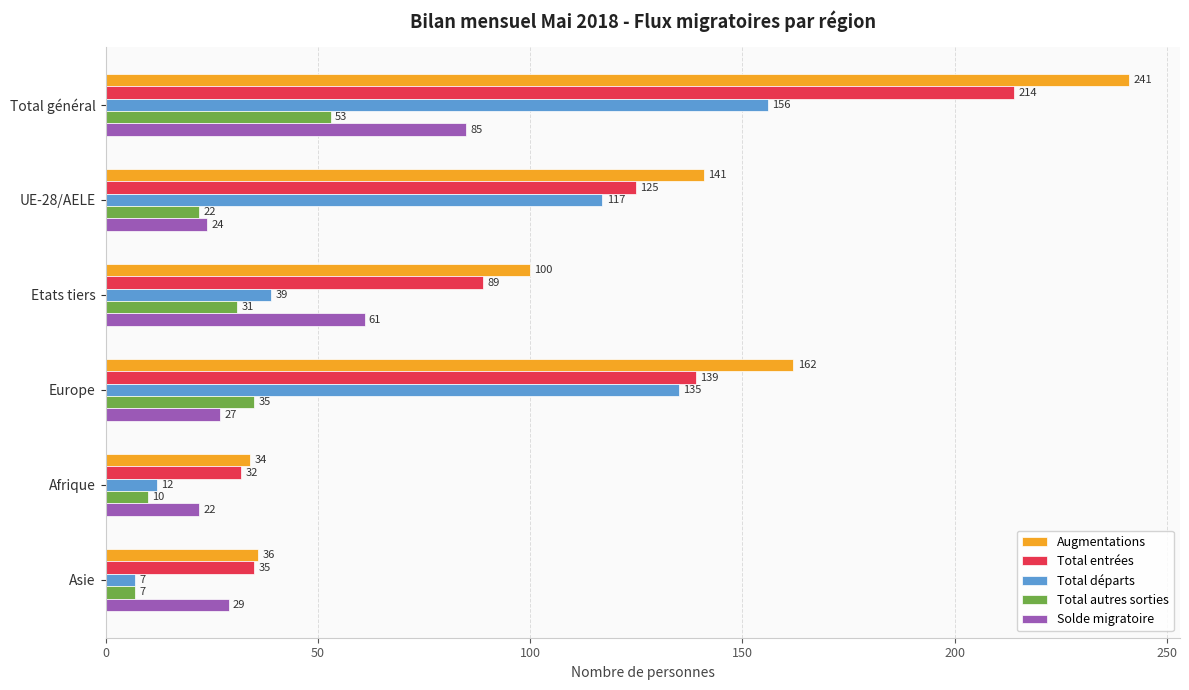

What are all the series names shown in the legend?

Augmentations, Total entrées, Total départs, Total autres sorties, Solde migratoire